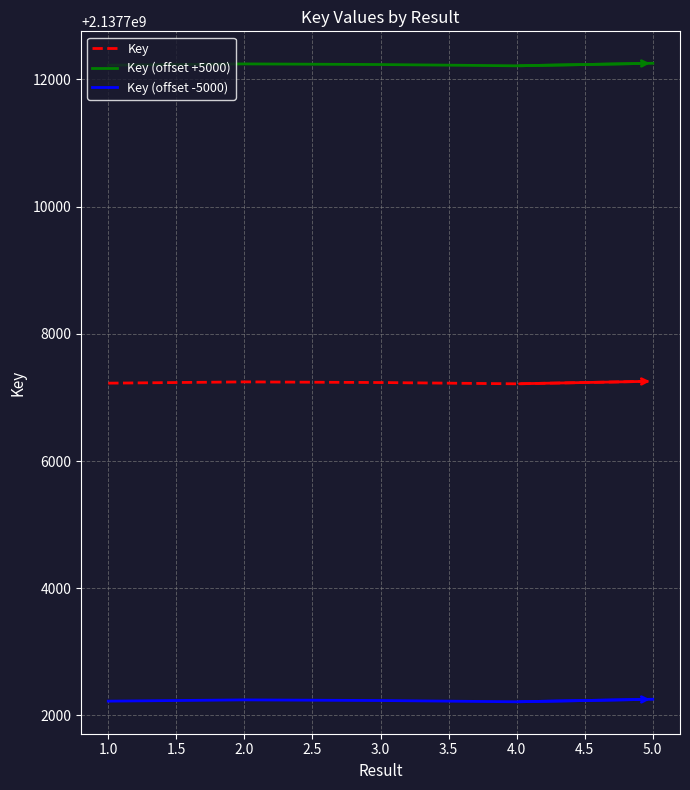

True or false: Key and Key (offset +5000) cross at least once.

False